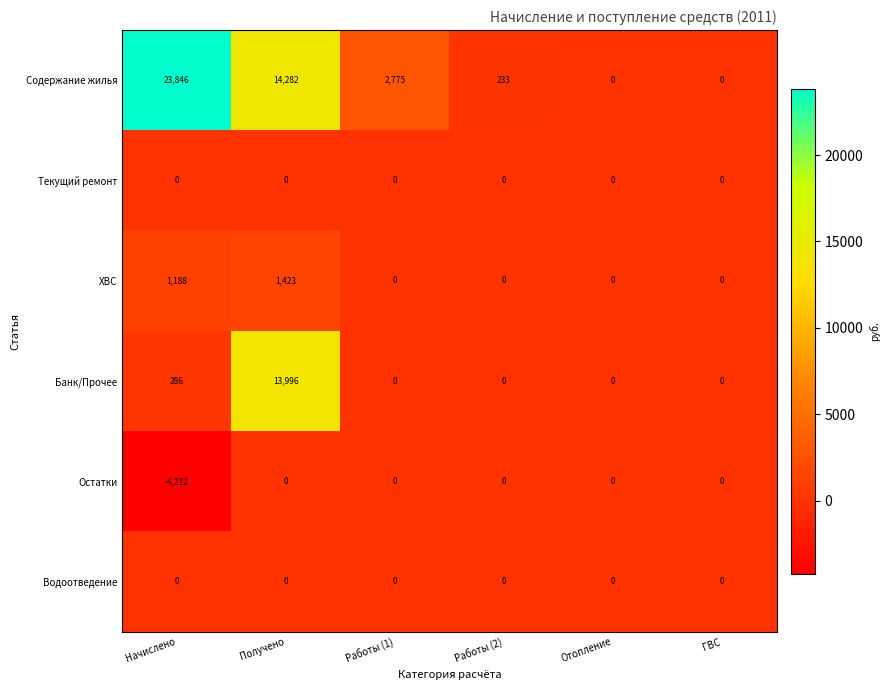

How many data points does each series have?

6